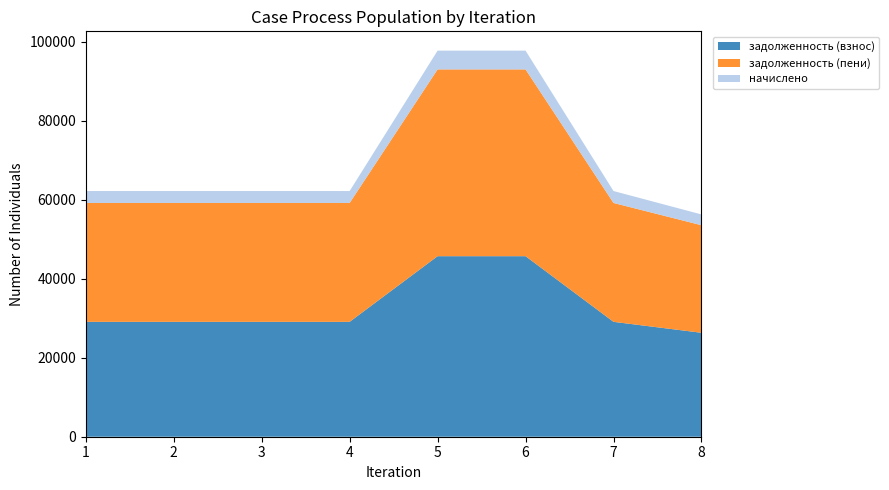

Reading right to left, transcribe all the data shown in this chart.

задолженность (взнос): 8=26329.4	7=29101.0	6=45730.1	5=45730.1	4=29101.0	3=29101.0	2=29101.0	1=29101.0
задолженность (пени): 8=27241.4	7=30109.0	6=47314.1	5=47314.1	4=30109.0	3=30109.0	2=30109.0	1=30109.0
начислено: 8=2736.0	7=3024.0	6=4752.0	5=4752.0	4=3024.0	3=3024.0	2=3024.0	1=3024.0